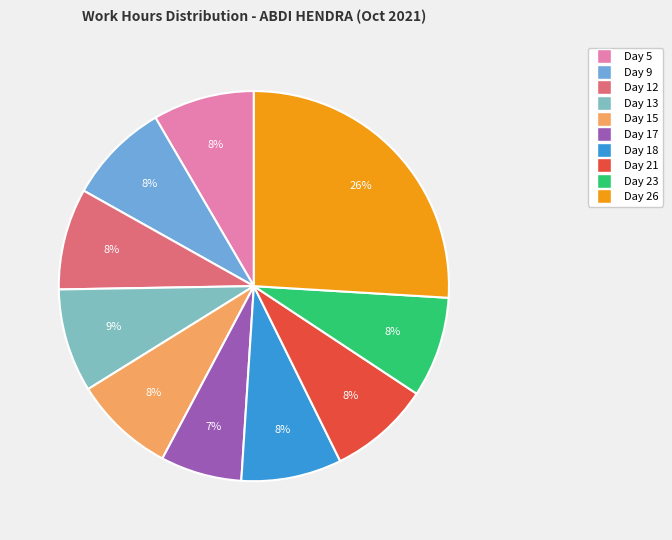

What is the ratio of the value at Day 9 to the value at Day 21?

1.0